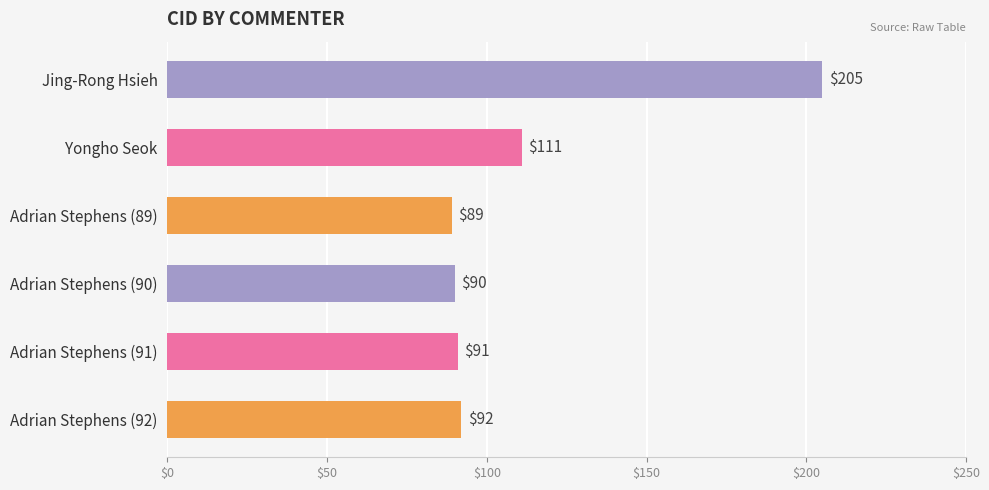

What is the approximate value at Yongho Seok, to the nearest 50?

100